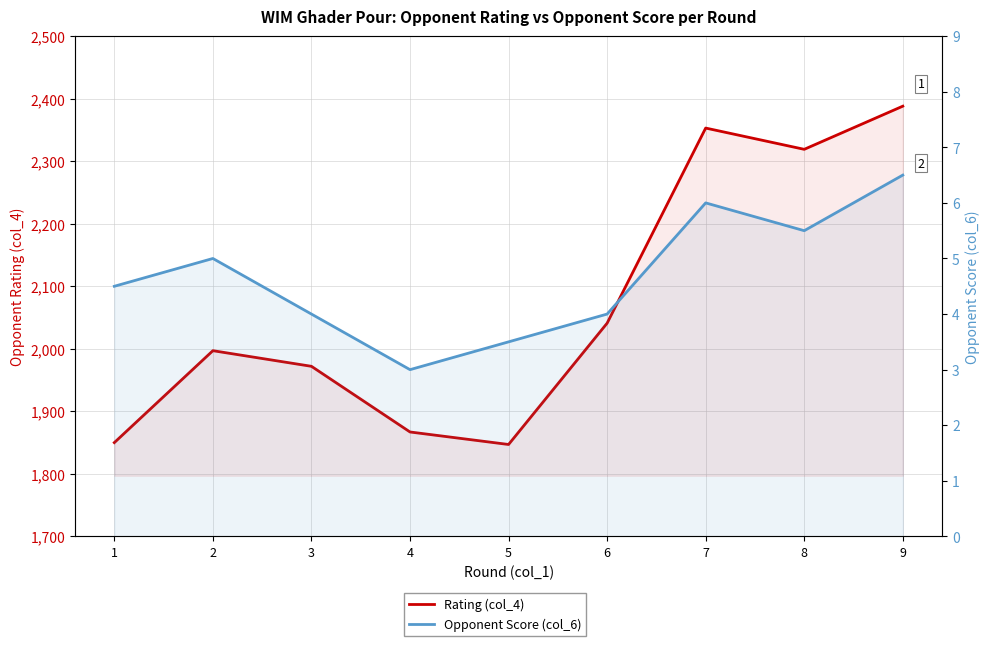

Reading left to right, what are all the values shown in this chart?

Rating (col_4): 1=1850.0	2=1997.0	3=1972.0	4=1867.0	5=1847.0	6=2041.0	7=2353.0	8=2319.0	9=2388.0
Opponent Score (col_6): 1=4.5	2=5.0	3=4.0	4=3.0	5=3.5	6=4.0	7=6.0	8=5.5	9=6.5